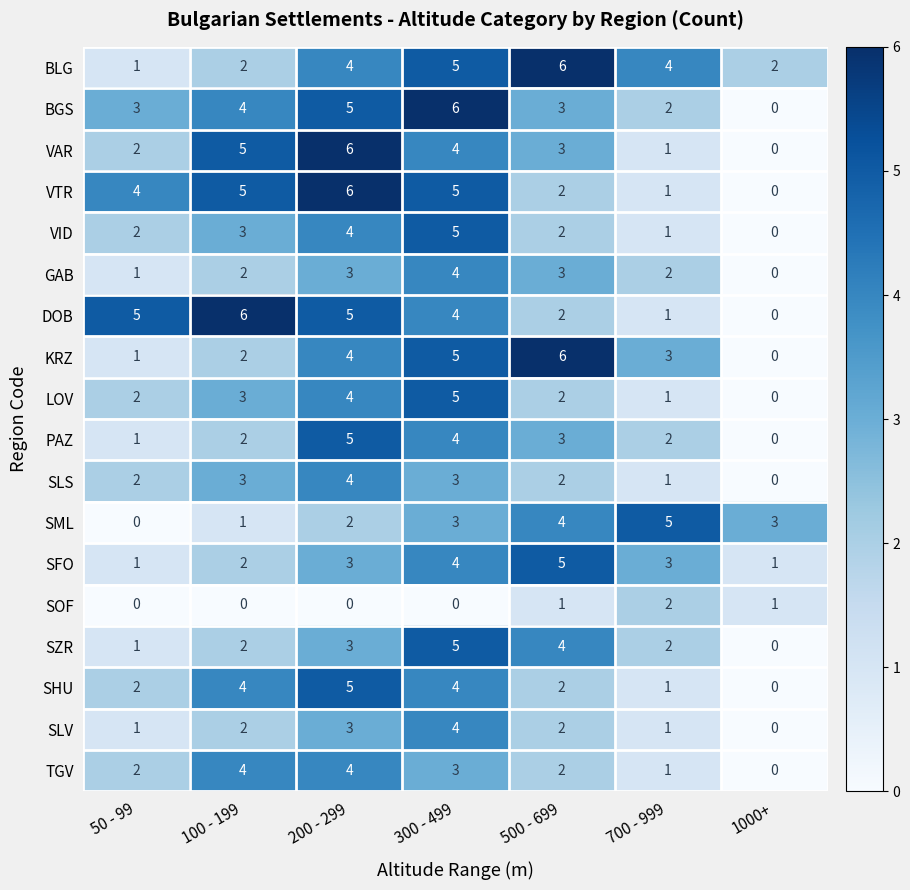

Between 50 - 99 and 1000+, which series saw the biggest shift?

DOB